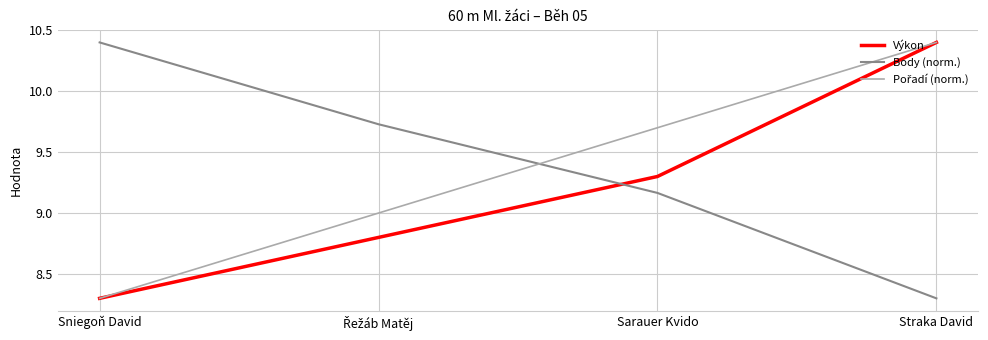

What is the approximate value of Výkon at Sniegoň David?

8.3